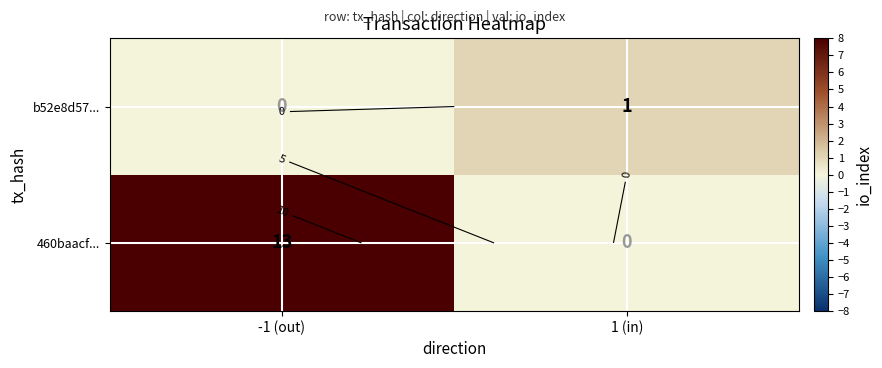

What is the spread (max minus min) of values at 1 (in)?

1